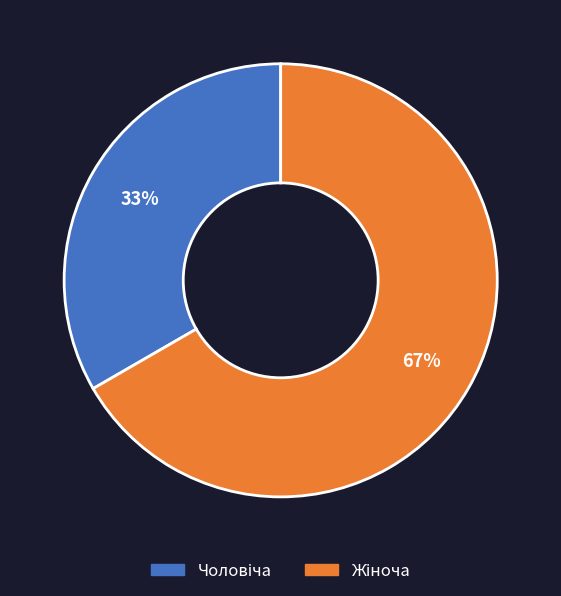

True or false: Жіноча accounts for 67% of the total.

True